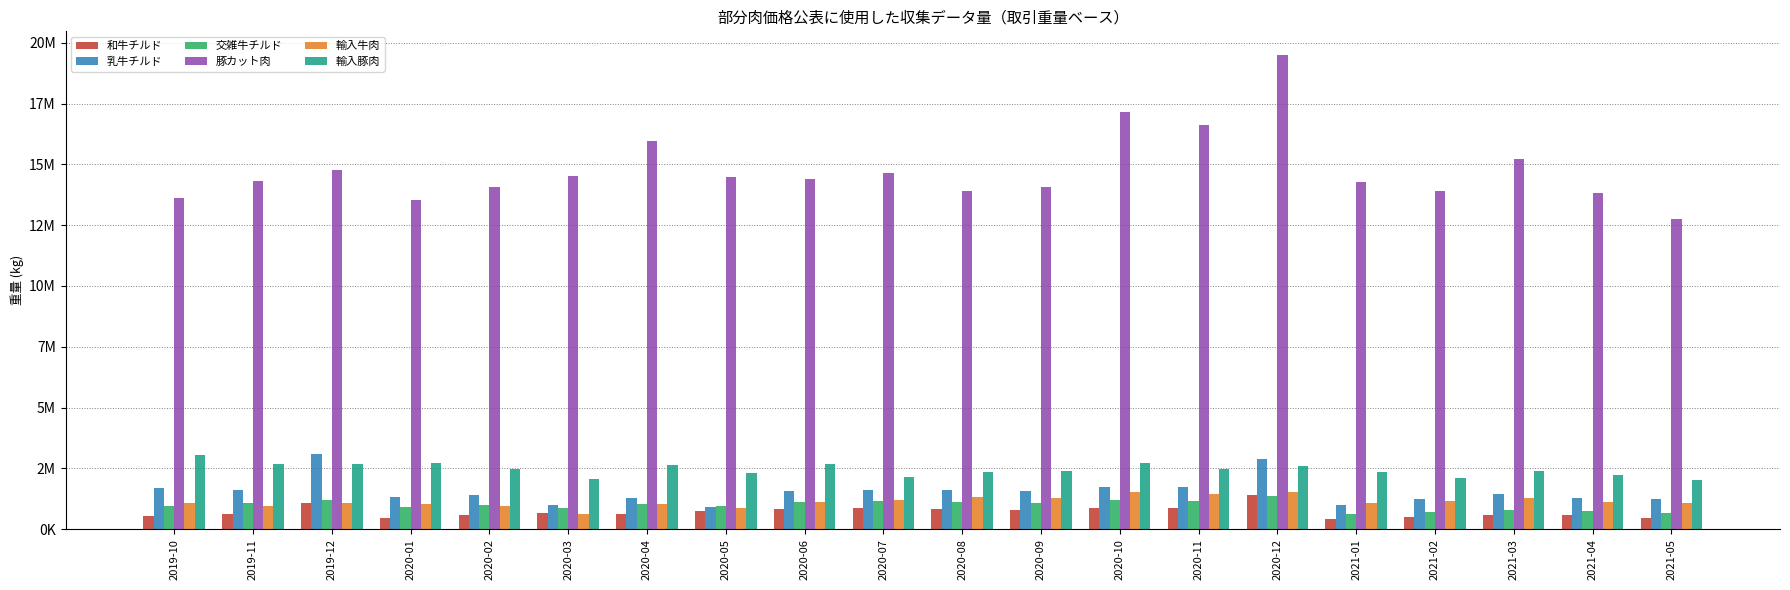

What is the difference between the maximum and minimum values in the 輸入豚肉 series?

1041042